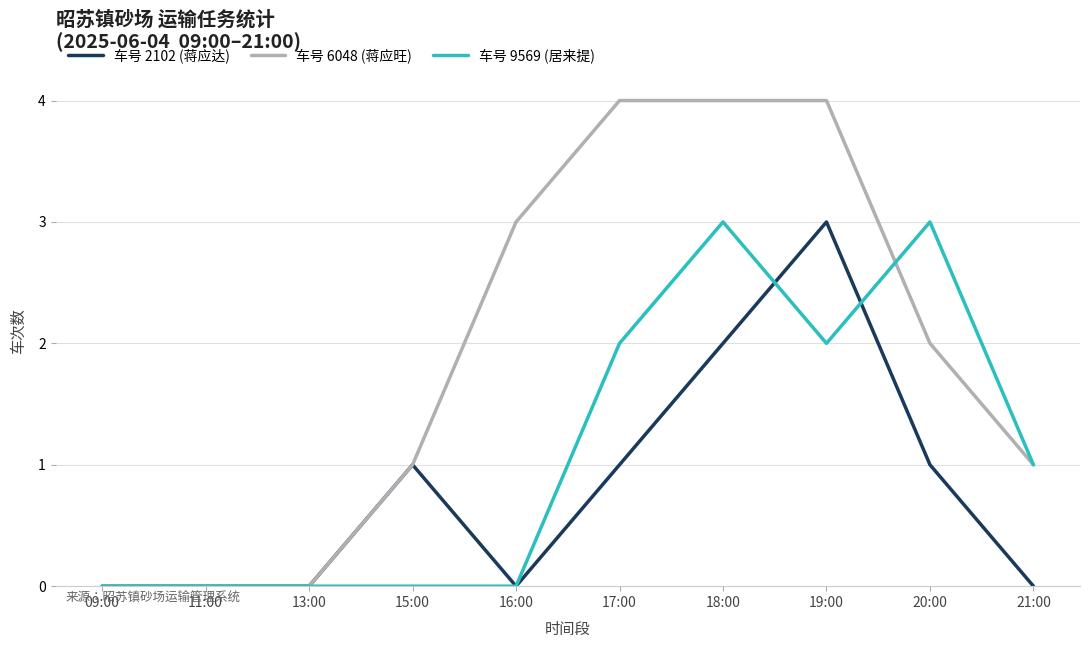

Between 09:00 and 18:00, which series saw the biggest shift?

车号 6048 (蒋应旺)